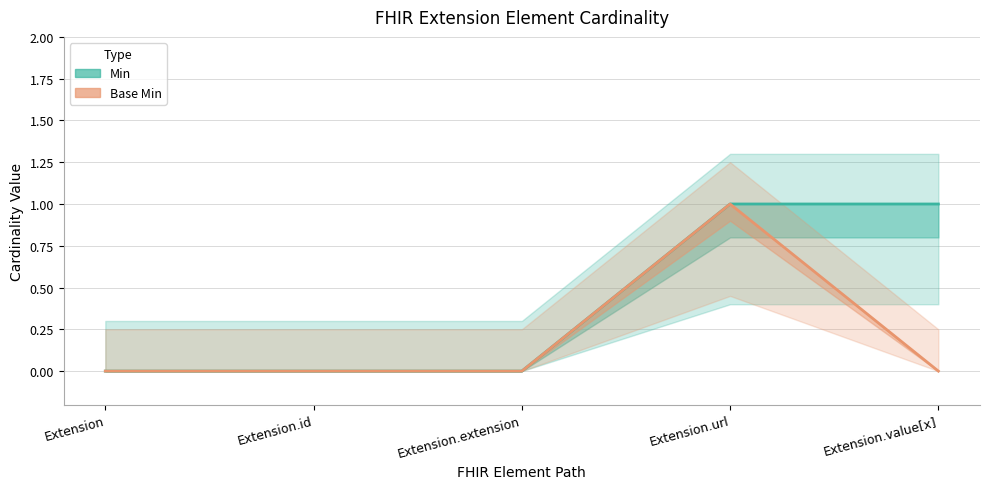

Rank the series at Extension.extension from lowest to highest value.

Min, Base Min